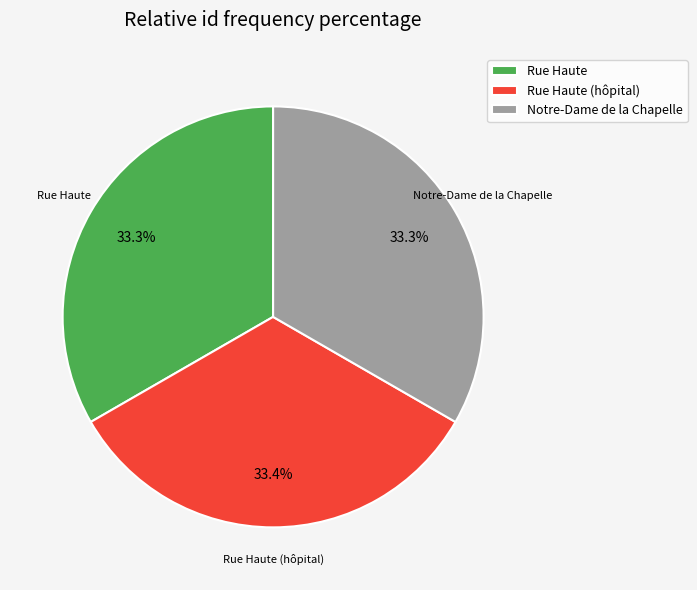

To the nearest percent, what portion does Rue Haute represent?

33%